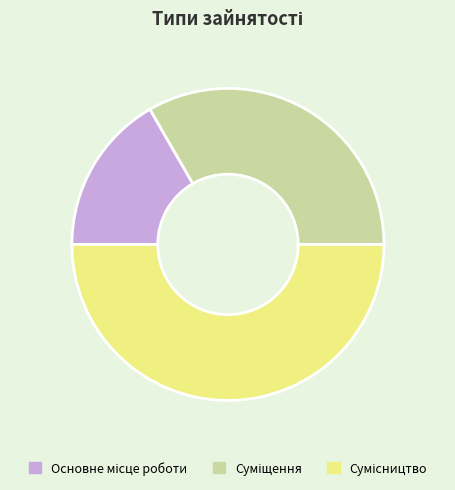

What is the change in value from Основне місце роботи to Сумісництво?

+2